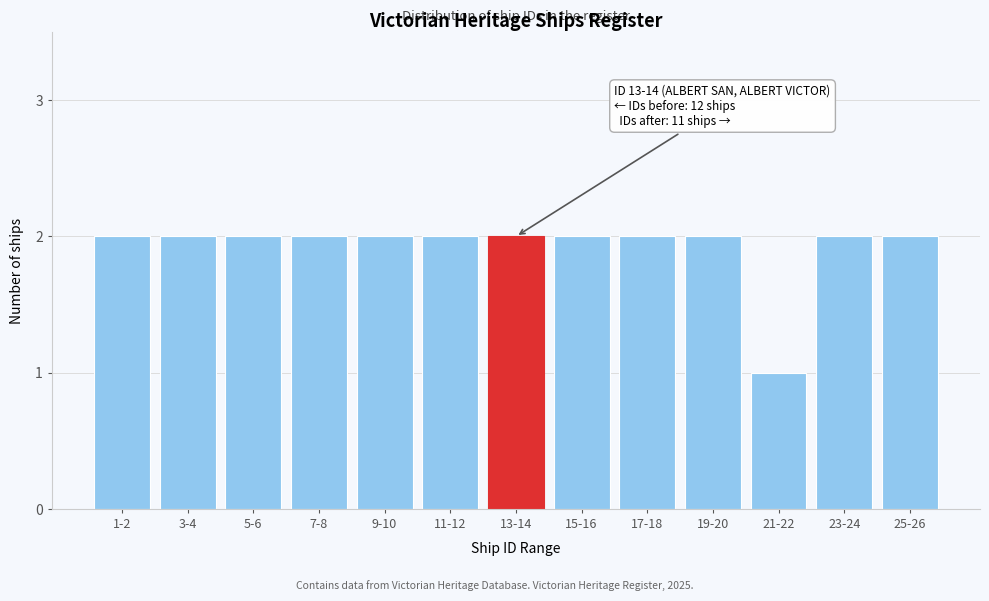

Reading right to left, what are all the values shown in this chart?

2	2	1	2	2	2	2	2	2	2	2	2	2